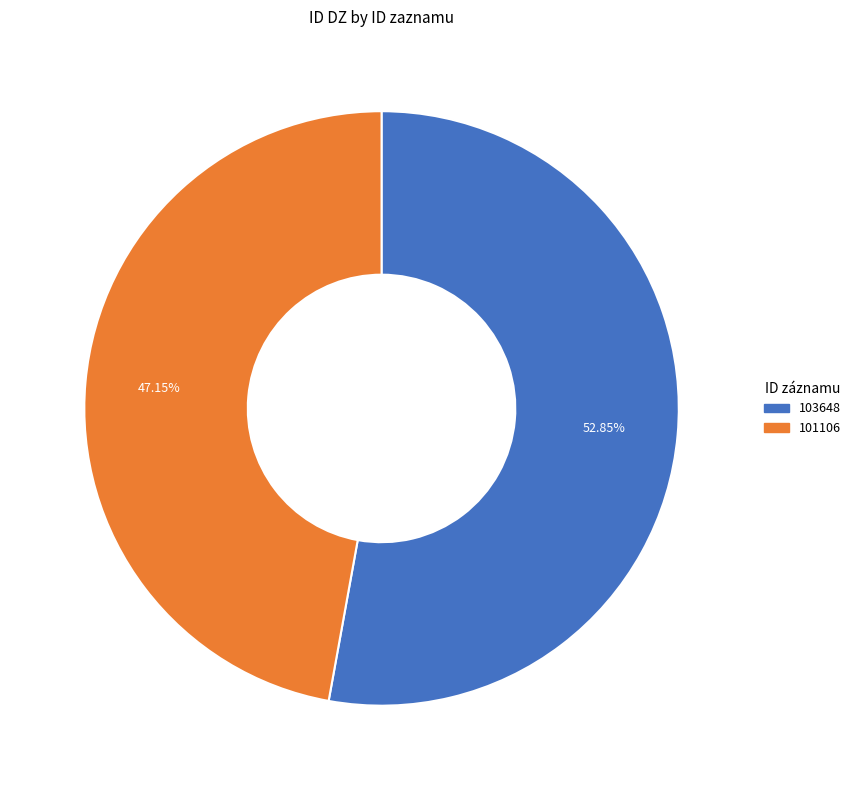

Which has a higher value, 101106 or 103648?

103648